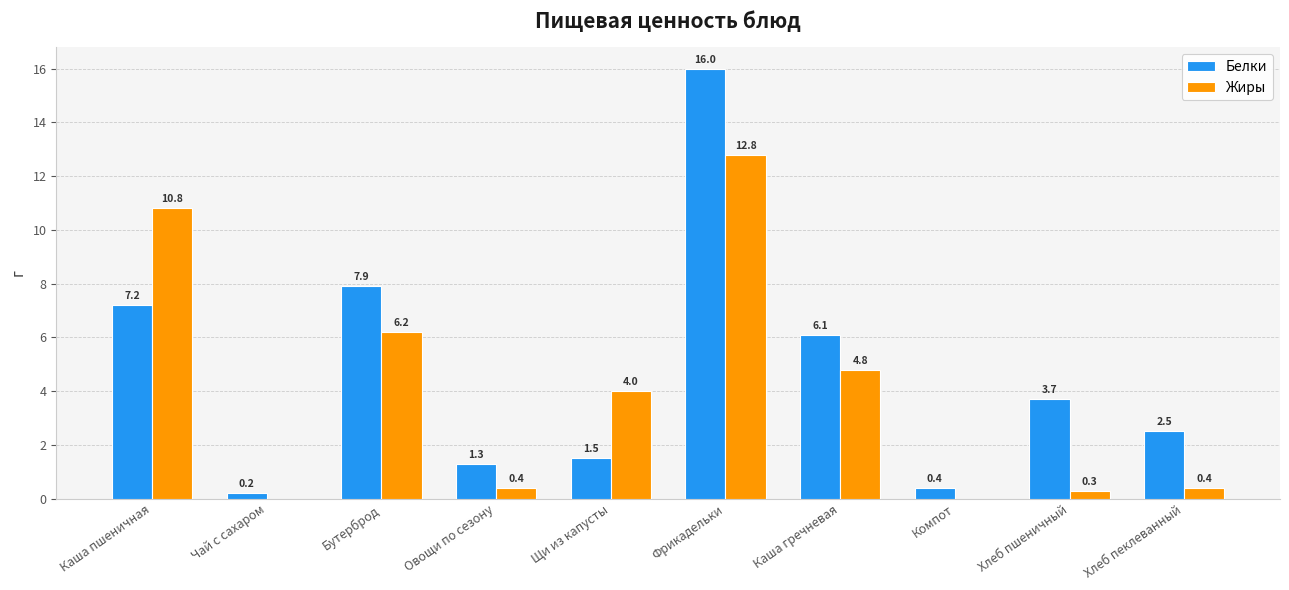

What is the sum of all Белки values?

46.8